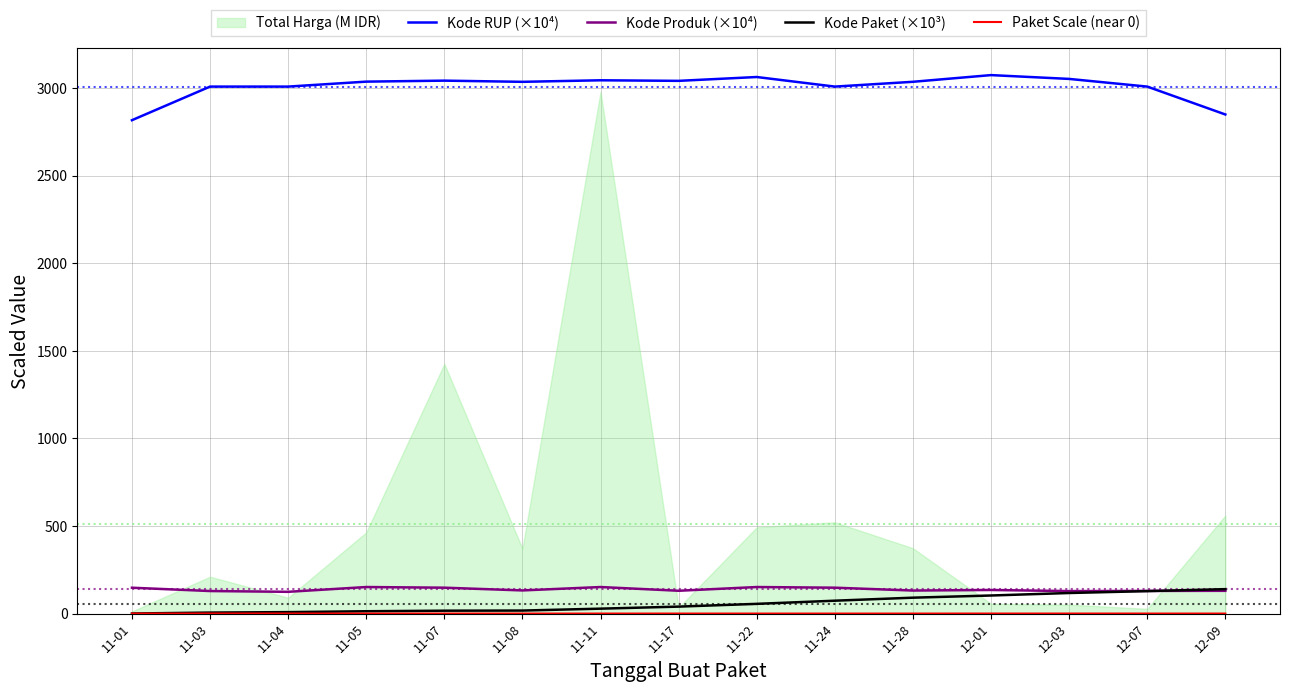

What is the total value across all series at 11-04?

3142.7